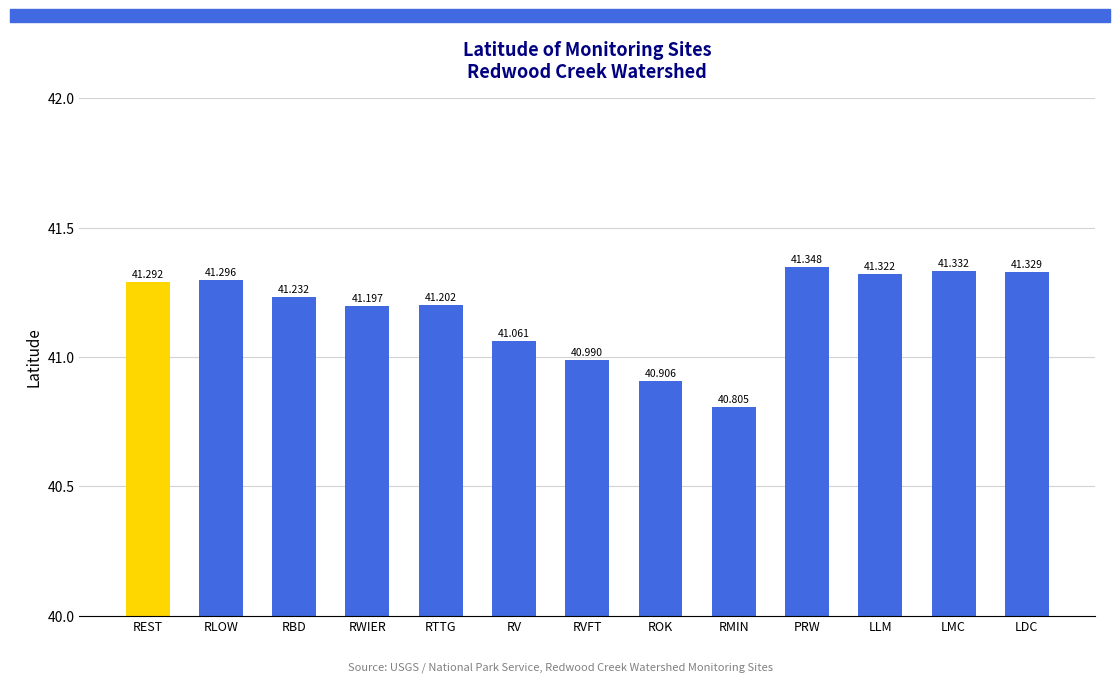

Reading right to left, extract all data points from this chart.

41.3	41.3	41.3	41.3	40.8	40.9	41.0	41.1	41.2	41.2	41.2	41.3	41.3